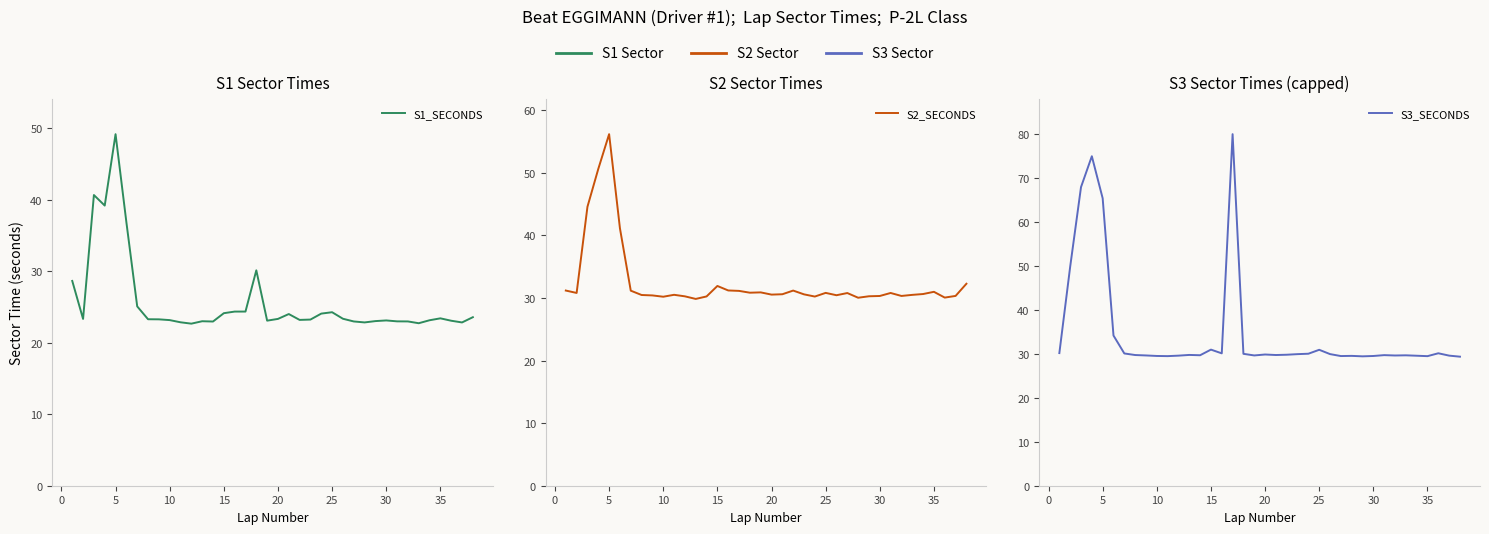

True or false: S2_SECONDS and S1_SECONDS intersect in this chart.

False